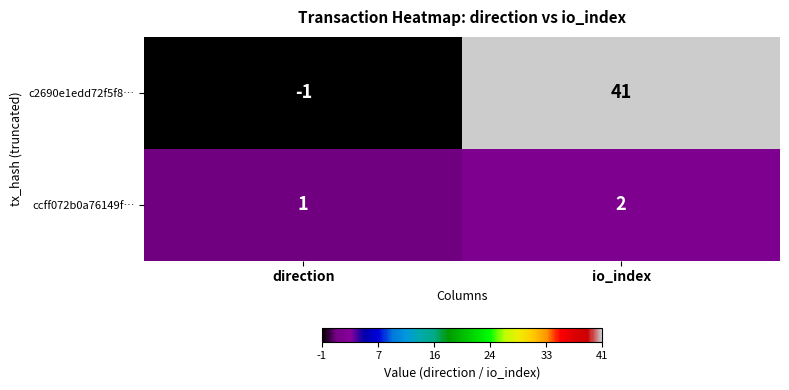

List the series in order of their peak value, highest first.

c2690e1edd72f5f8…, ccff072b0a76149f…